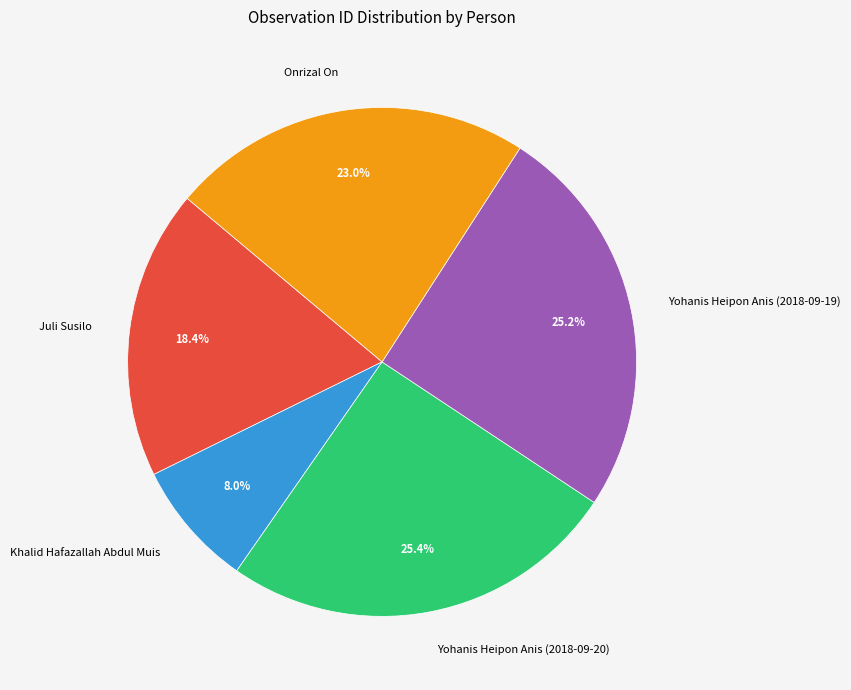

How many slices are in this pie chart?

5